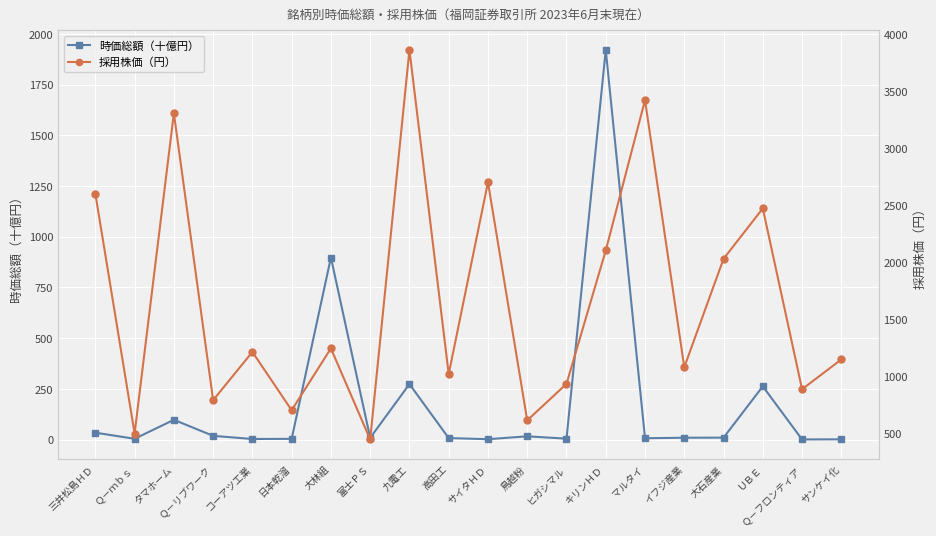

True or false: 採用株価（円） and 時価総額（十億円） cross at least once.

False